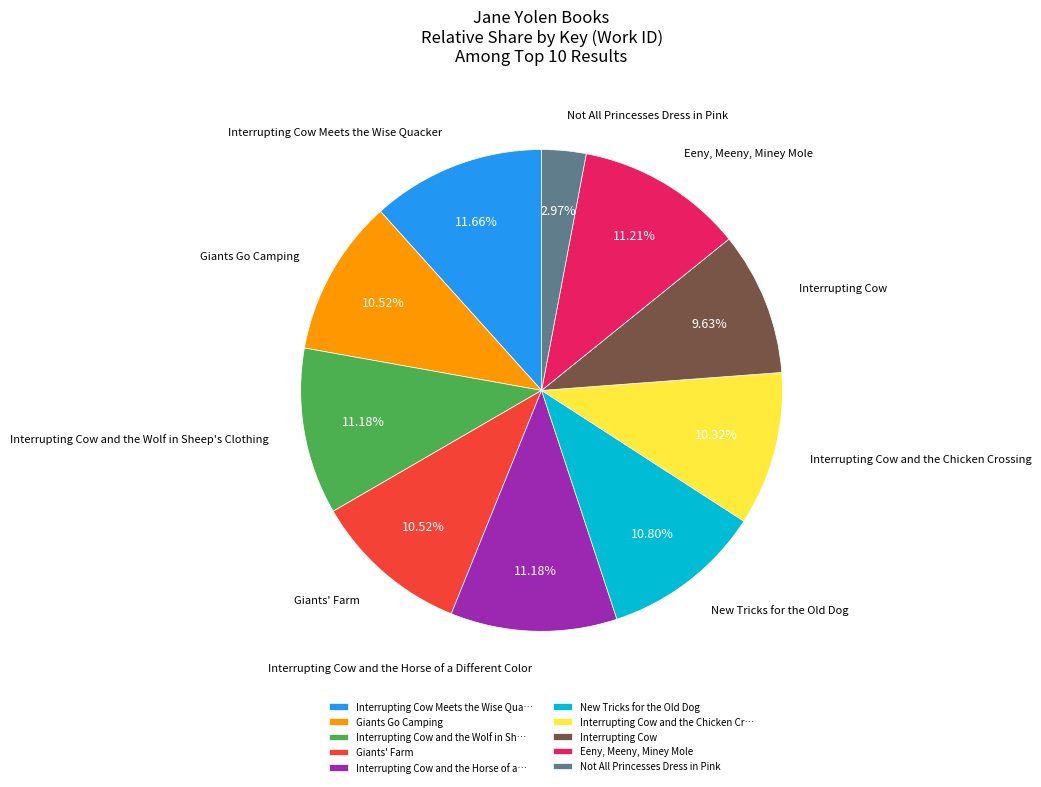

Does Interrupting Cow and the Wolf in Sheep's Clothing account for over 50% of the chart?

No